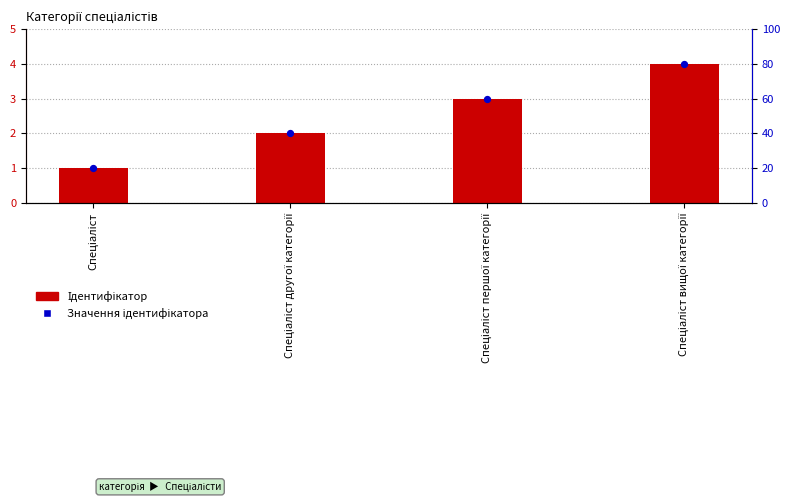

Which series reaches the maximum Y coordinate?

Ідентифікатор